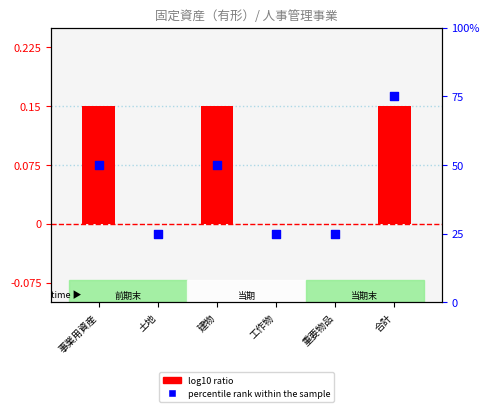

At which category is the sum across all series the highest?

合計